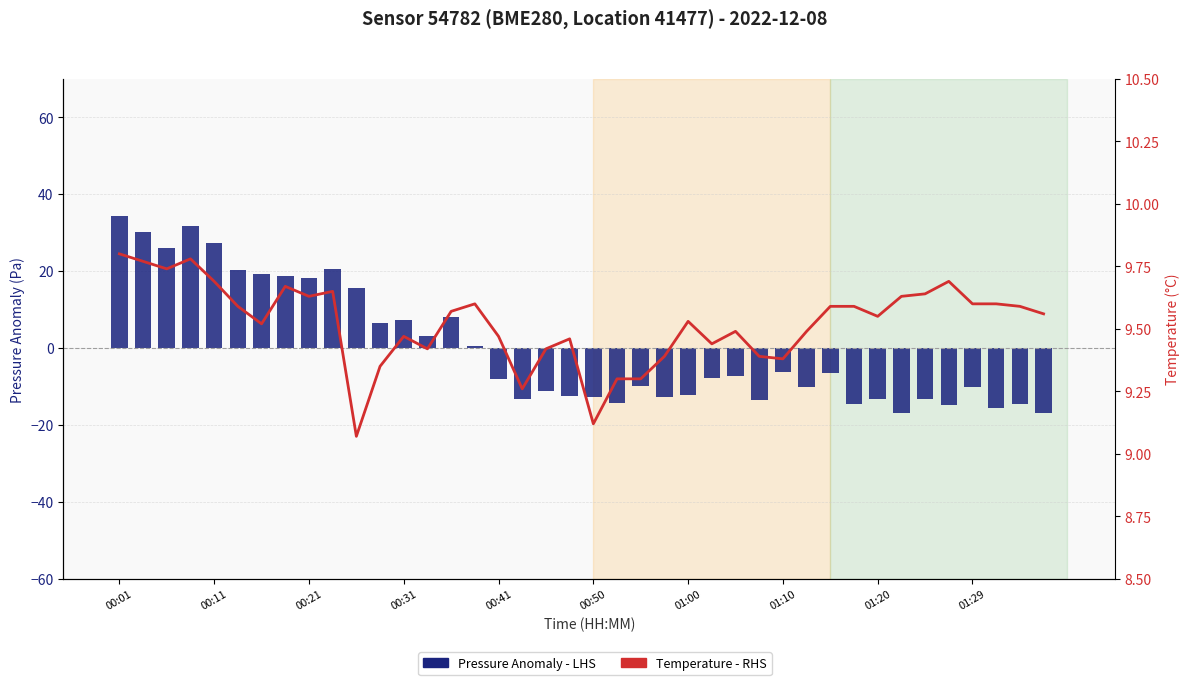

Where is pressure nearest to the value 8?

14